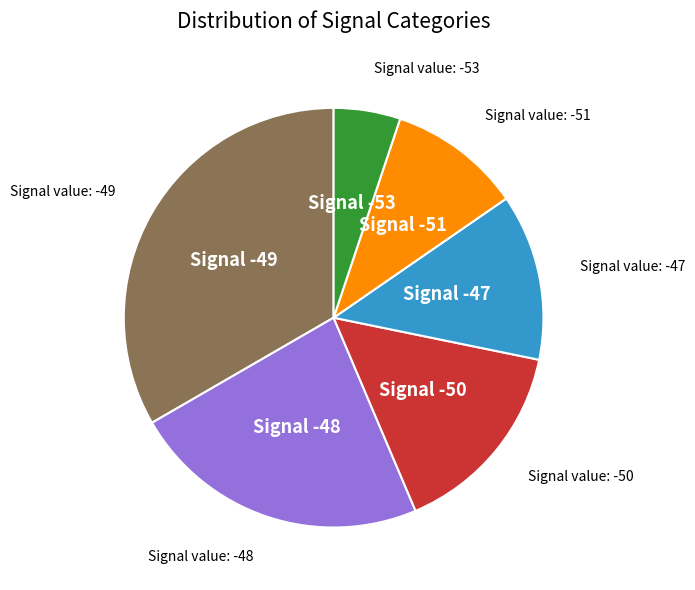

Is there a majority slice in this chart?

No